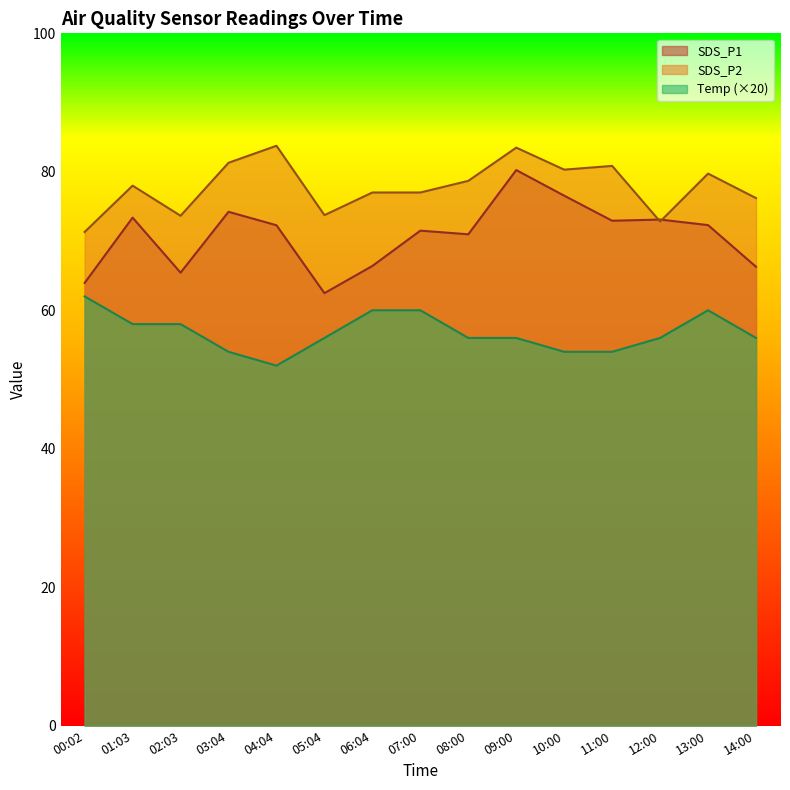

How many values in the Temp series exceed 56?

6